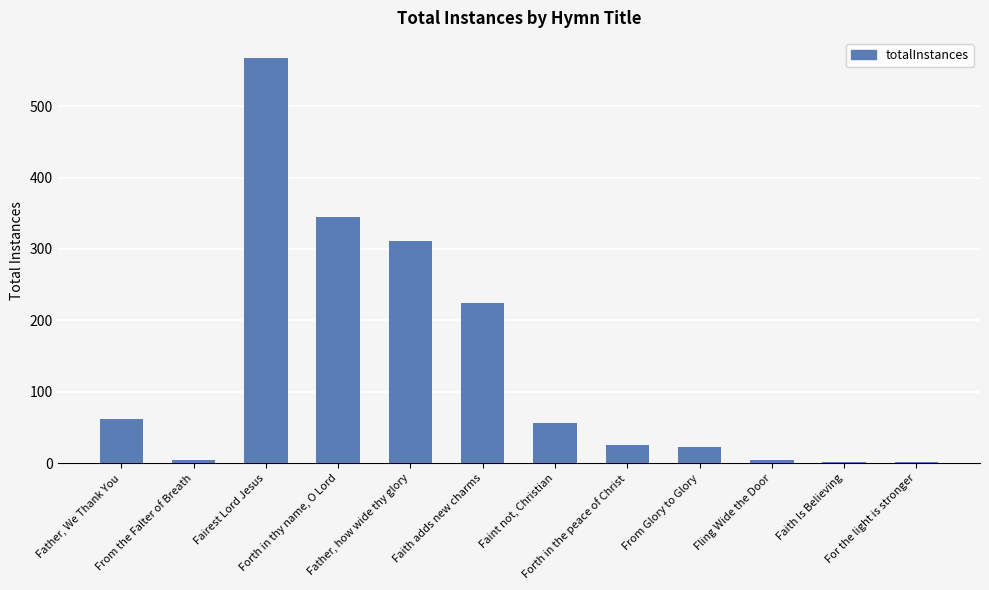

What is the minimum value shown in the chart?

2